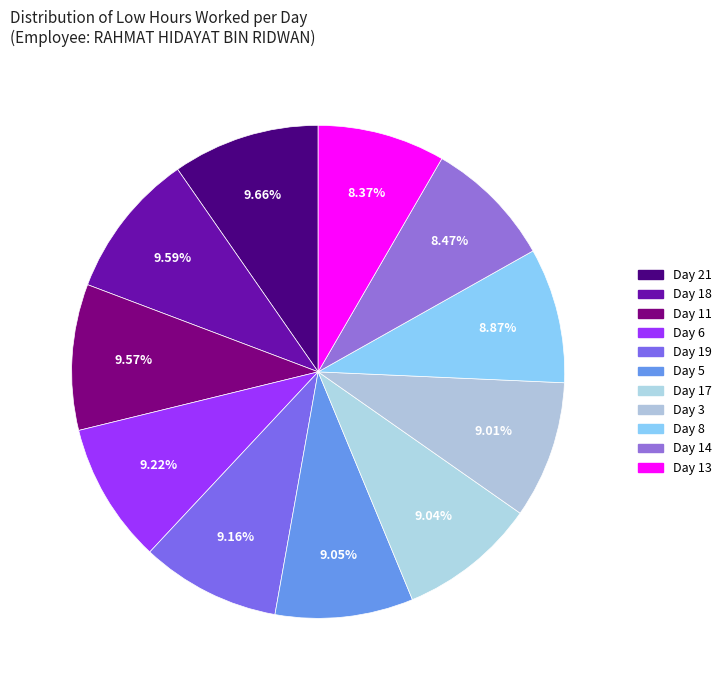

What percentage is the Day 18 slice, to the nearest percent?

10%